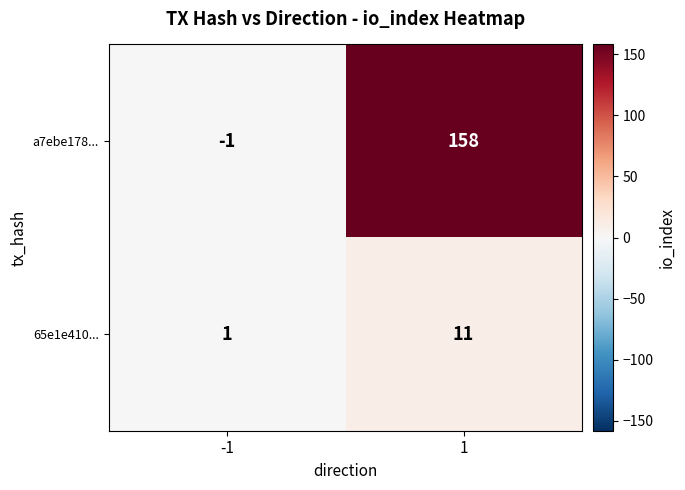

What is the difference between the a7ebe178... values at 1 and -1?

159